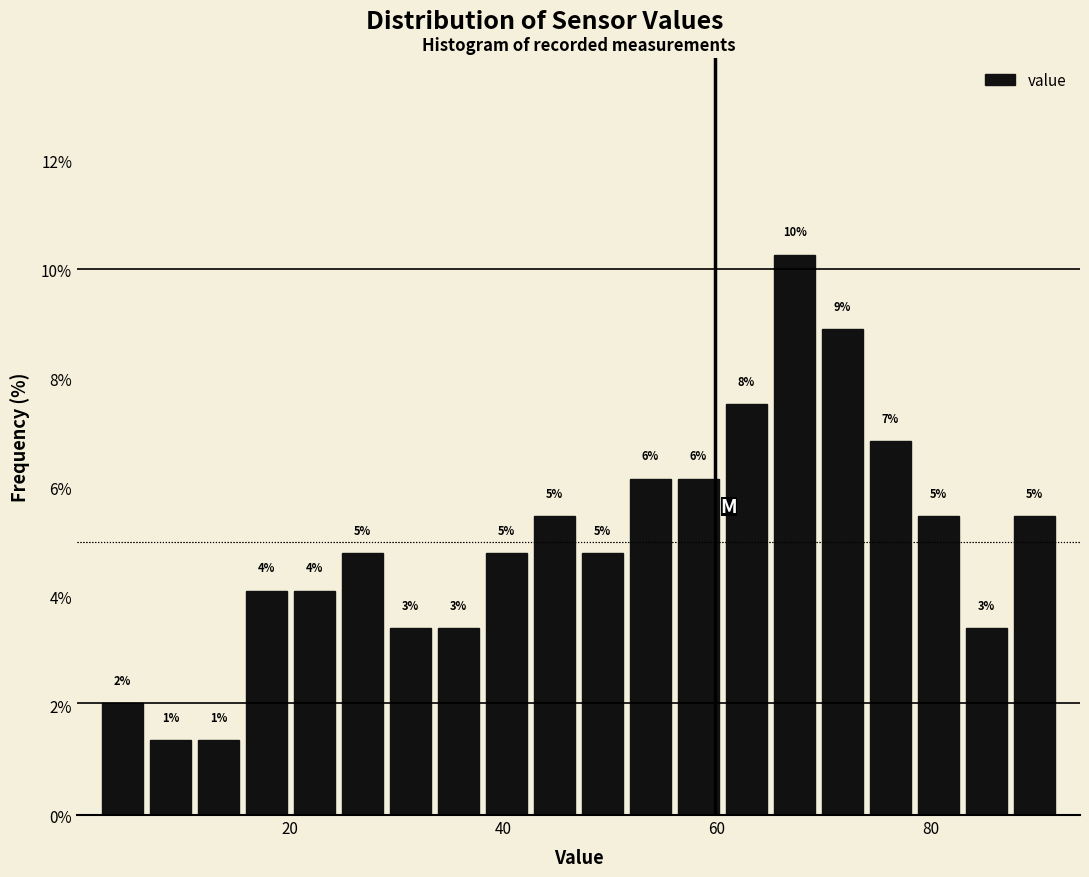

Around what value on the x-axis is the tallest bar? Give the approximate position of its centre, as read against the axis.

68